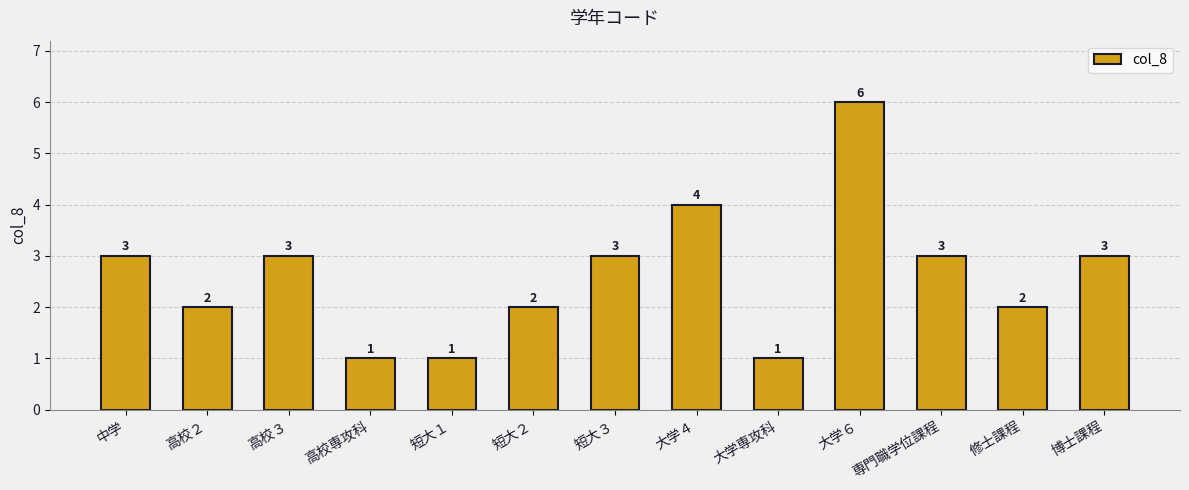

What is the ratio of the value at 大学専攻科 to the value at 短大１?

1.0